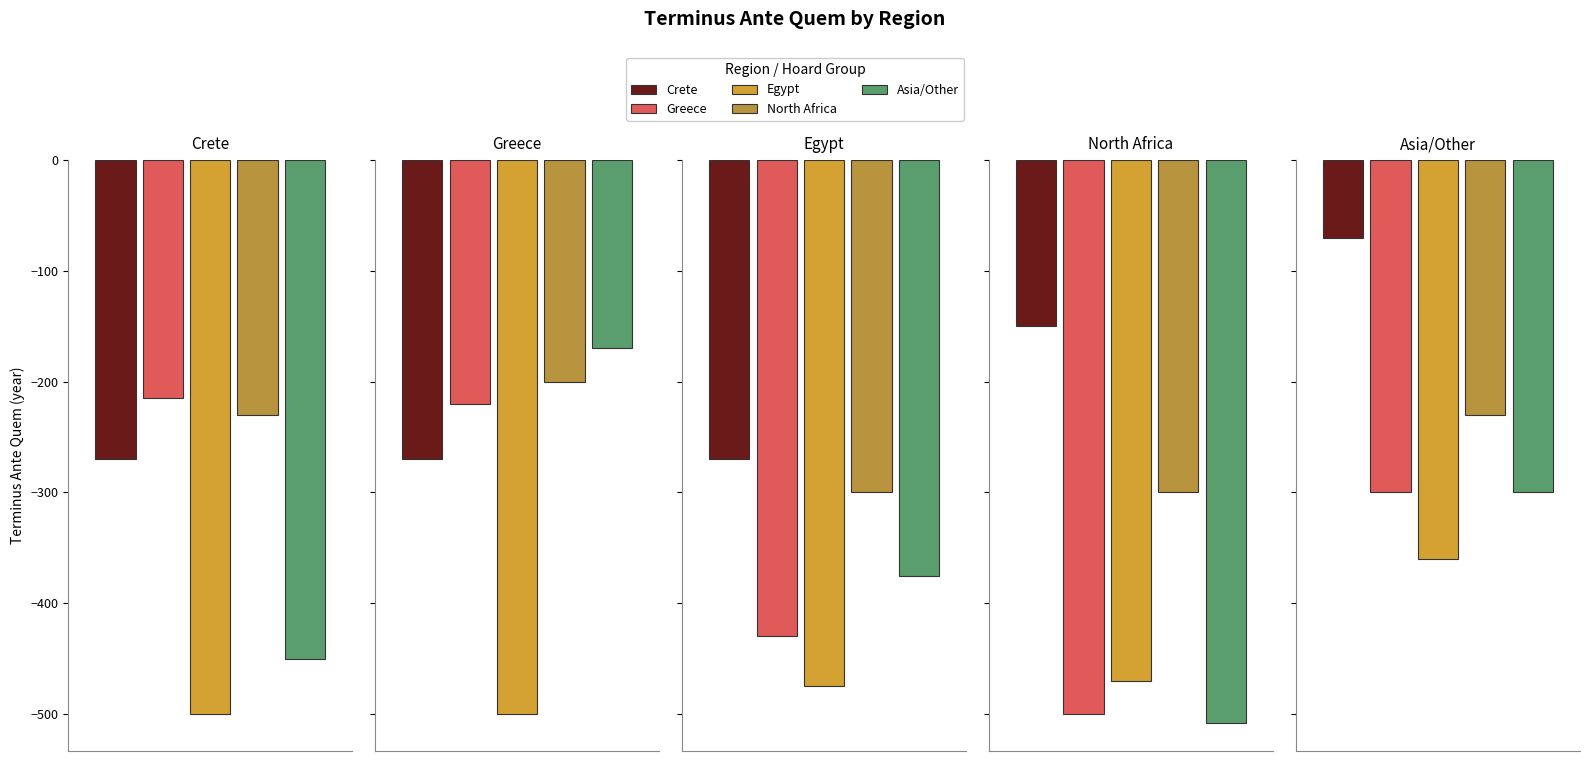

Which series has the largest range (max minus min)?

Asia/Other